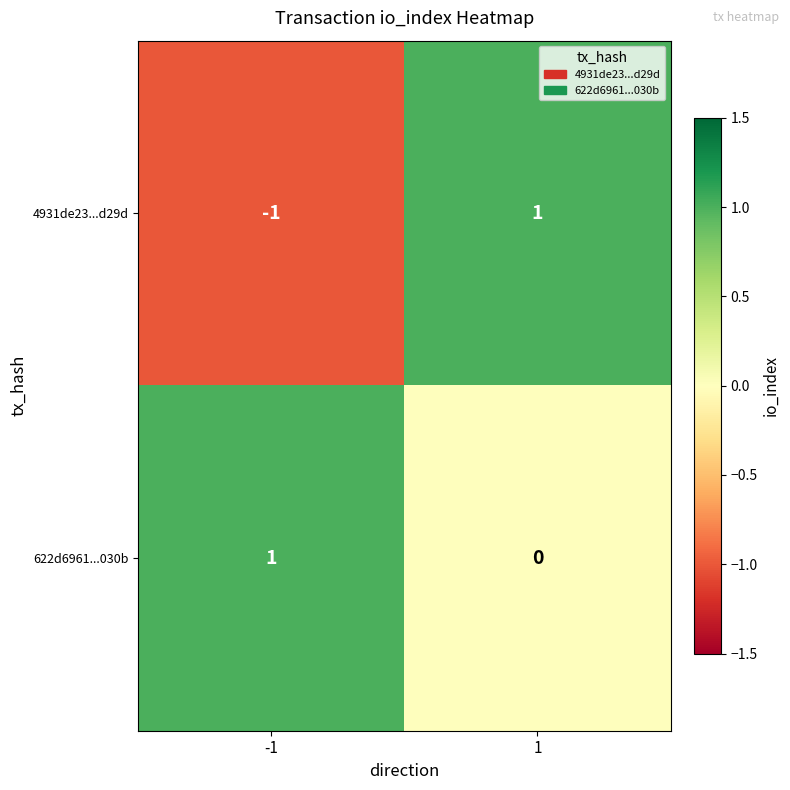

How many categories are shown in the chart?

2